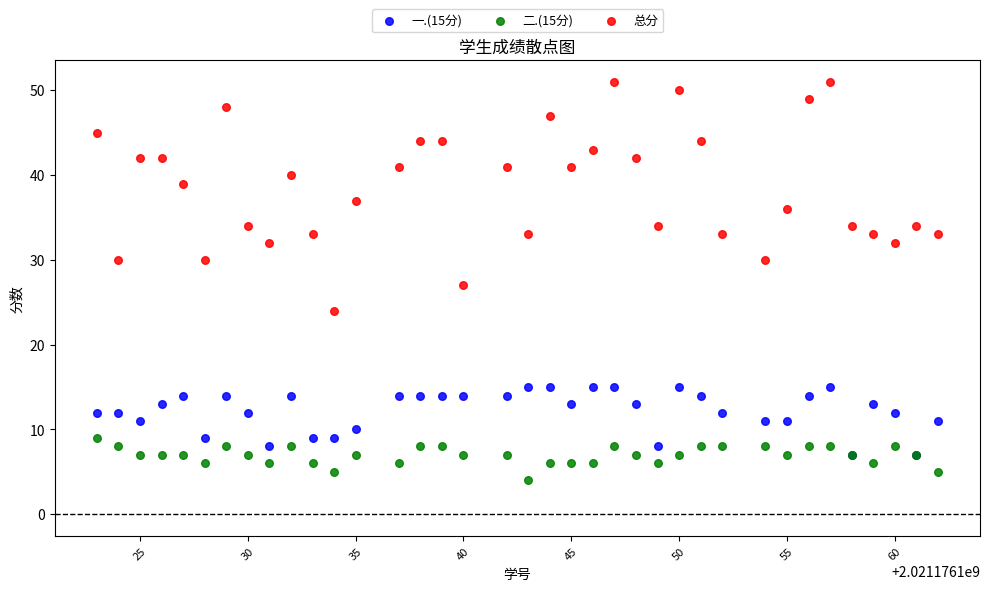

What are all the series names shown in the legend?

一.(15分), 二.(15分), 总分